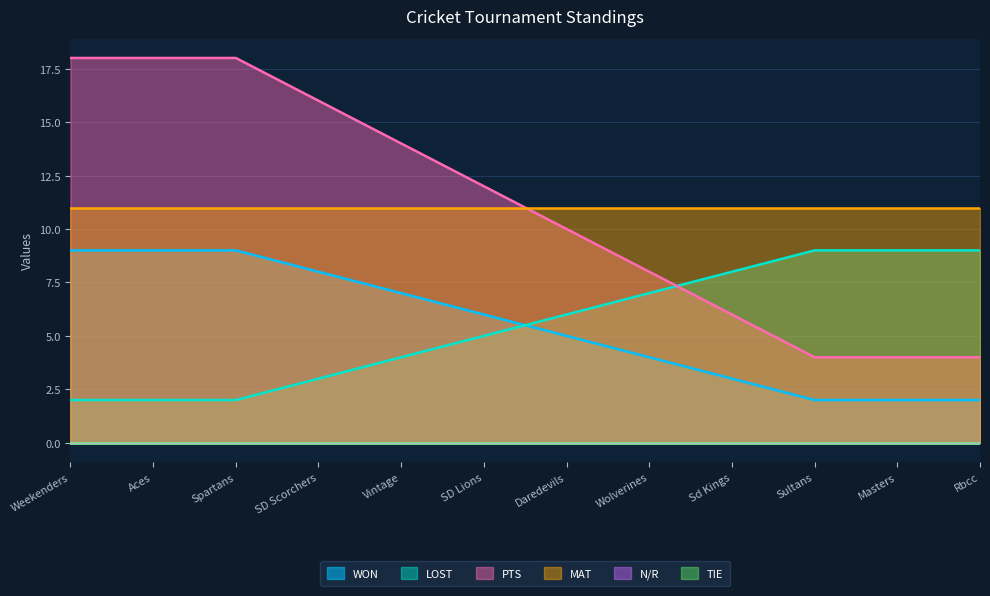

Does the chart have visible grid lines?

Yes